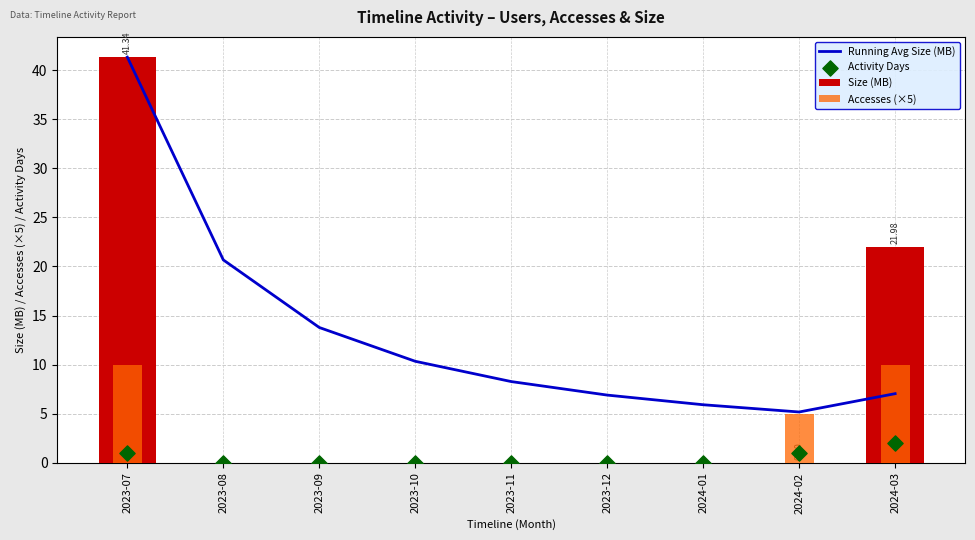

Which series contains the lowest Y value?

Size (MB)